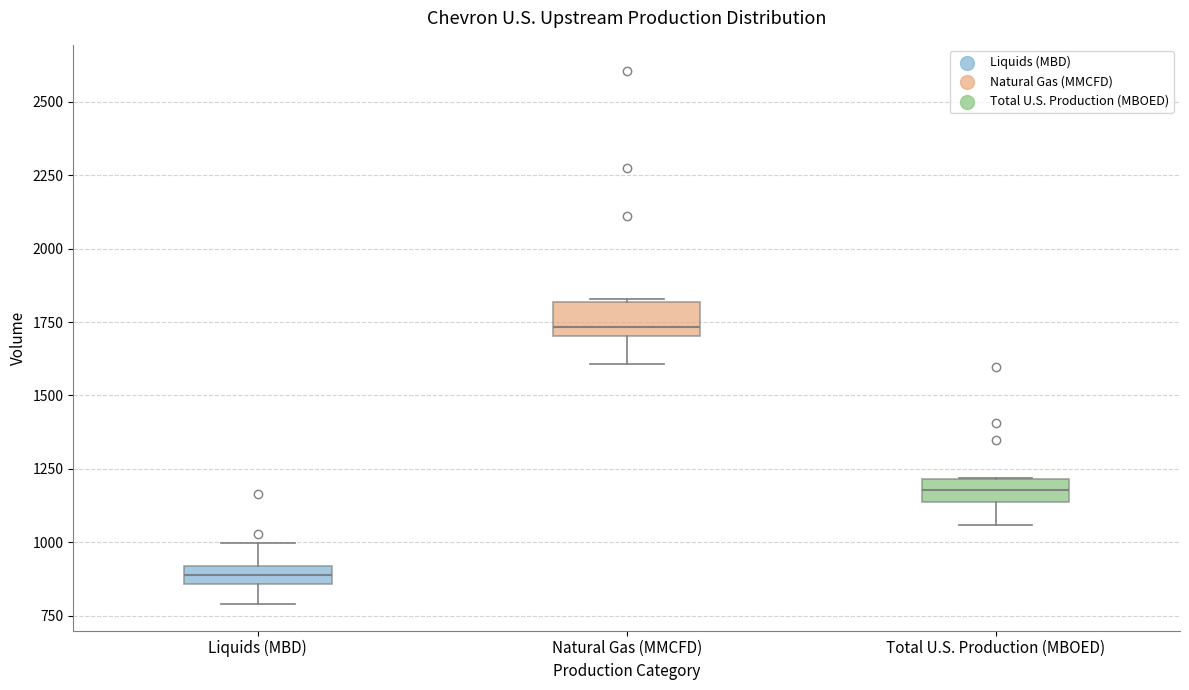

Where is the lower edge of the box for Natural Gas (MMCFD) on the y-axis? The values are not printed on the chart, so give them approximately, as read against the axis.

1700